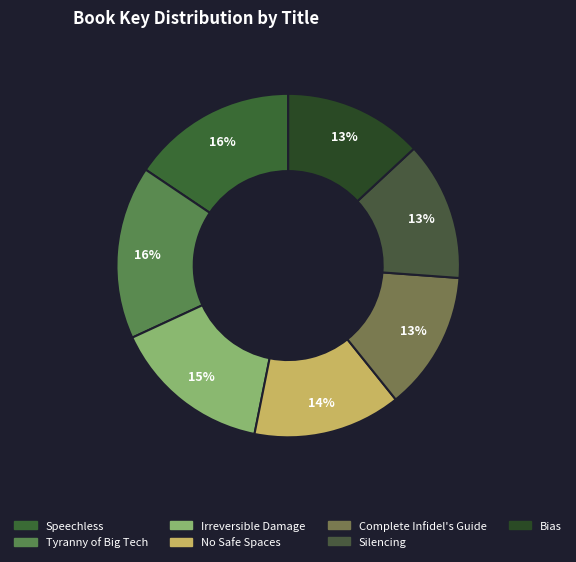

To the nearest percent, what percentage of the pie is Bias?

13%